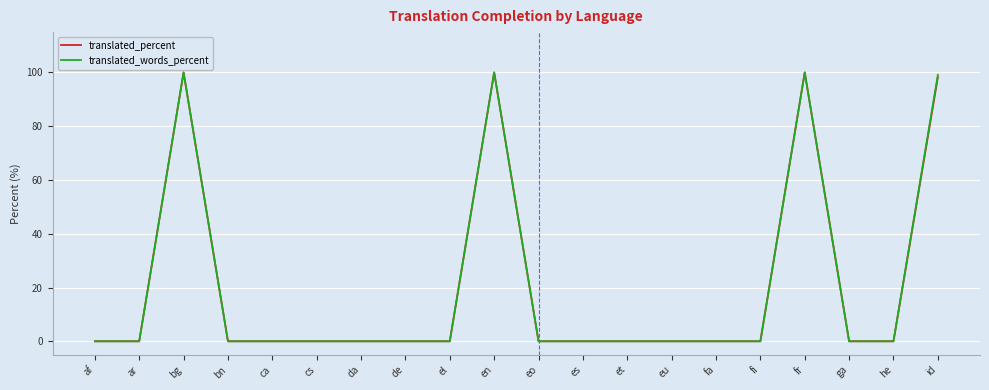

What position from the left is en?

10